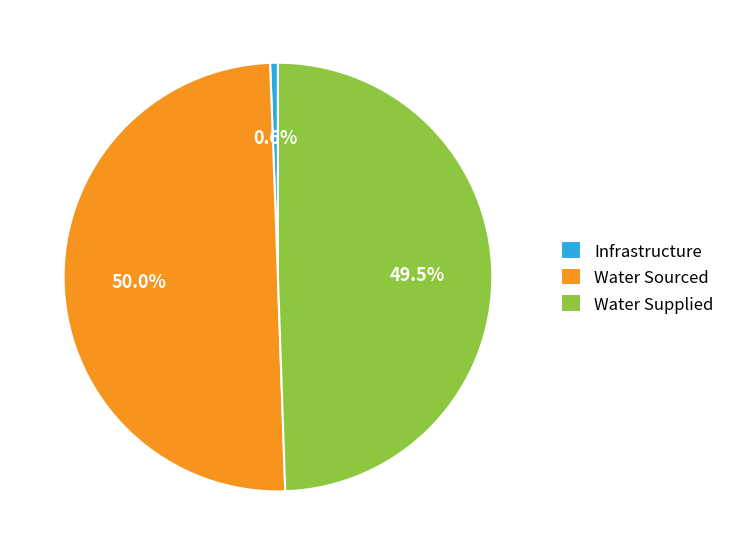

Which has a higher value, Water Sourced or Infrastructure?

Water Sourced